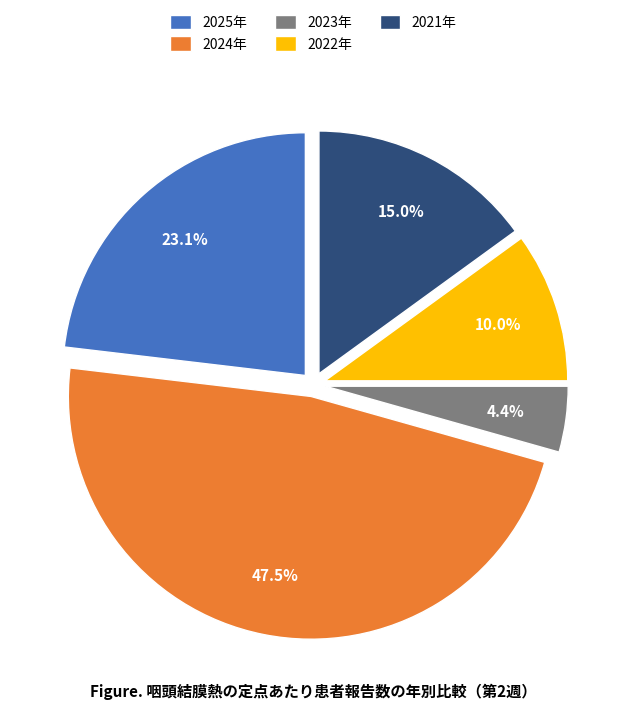

Which category has the biggest portion of the pie?

2024年